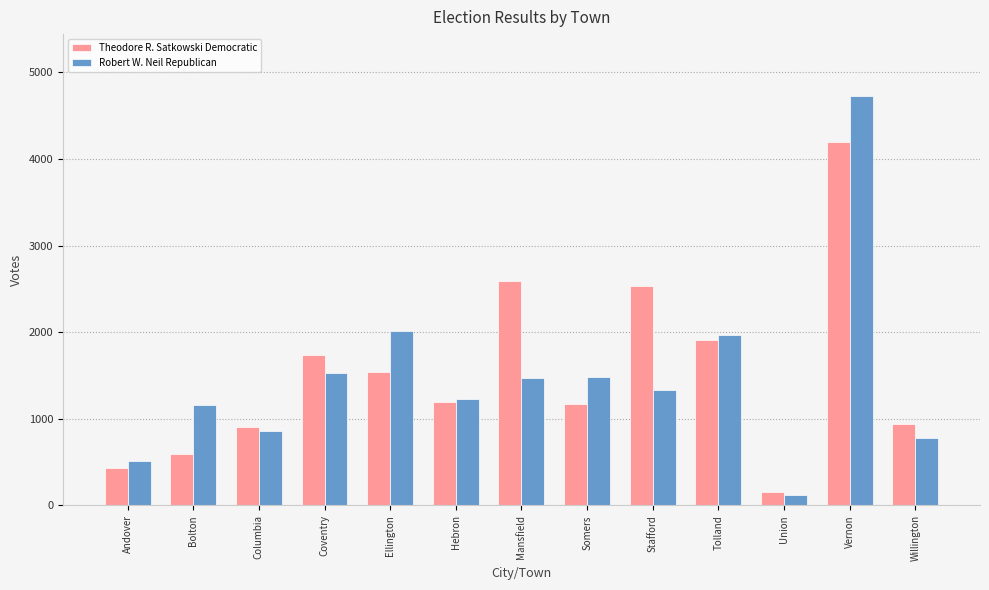

Are the bars grouped side by side (vs. stacked)?

Yes